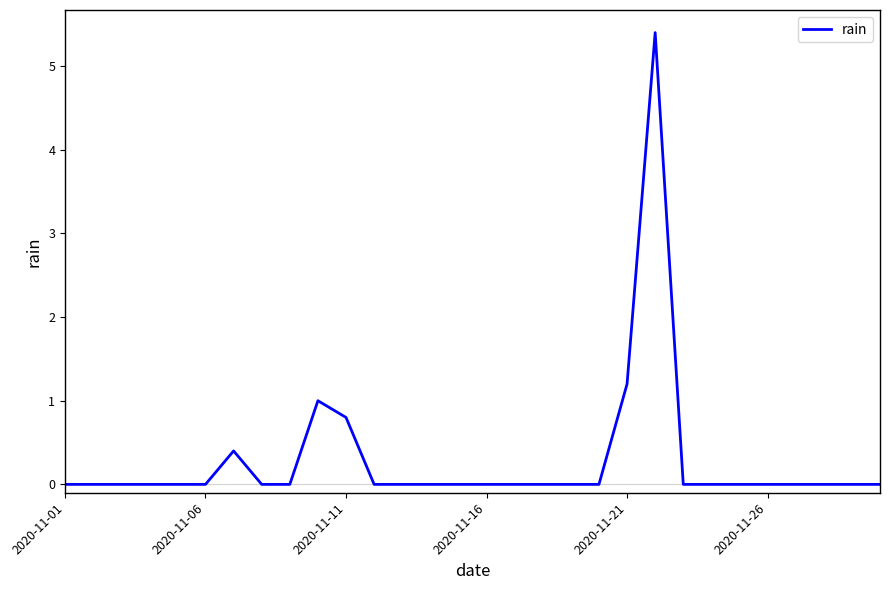

What is the greatest value displayed?

5.4